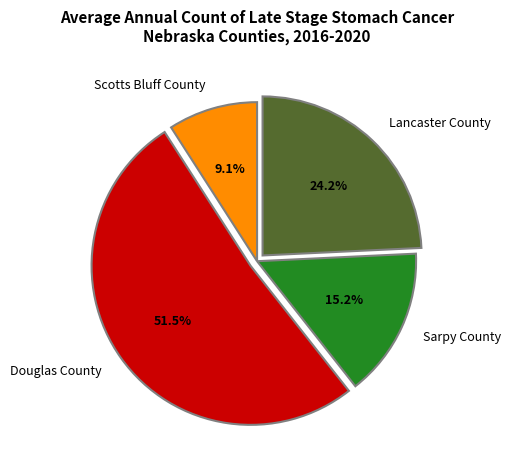

Which category has the biggest portion of the pie?

Douglas County